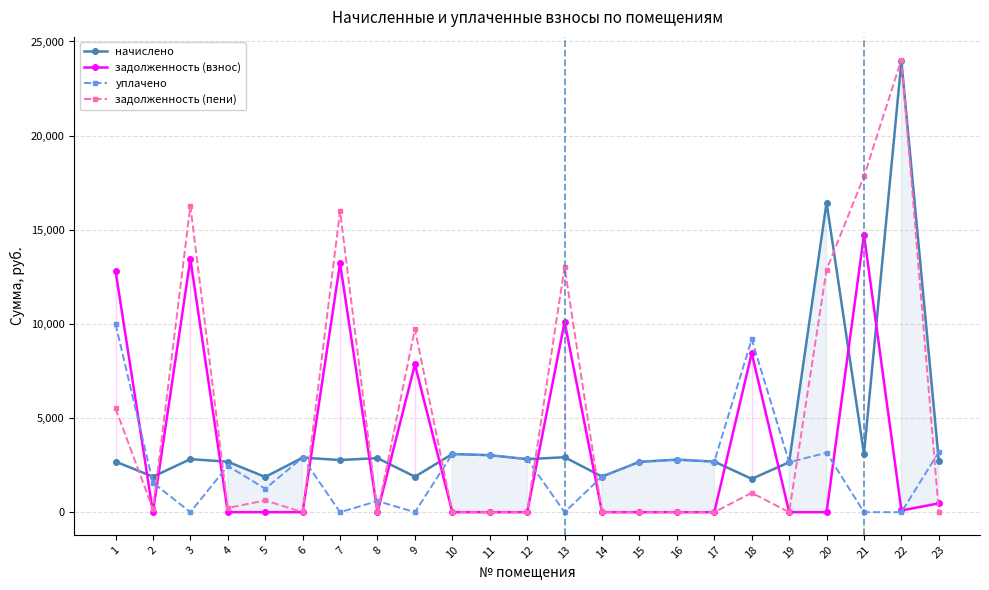

Reading right to left, list all the values displayed in this chart.

начислено: 2731.6	23952.4	3089.0	16442.3	2652.8	1769.0	2687.6	2789.6	2674.0	1891.6	2918.9	2816.9	3027.8	3089.0	1884.7	2871.2	2769.2	2898.5	1871.2	2680.8	2816.9	1884.7	2687.6
задолженность (взнос): 468.3	90.3	14747.8	0.0	0.0	8445.8	0.1	0.0	0.0	0.0	10100.3	0.0	0.0	0.0	7845.8	0.0	13221.0	0.0	0.0	0.0	13448.4	0.0	12831.2
уплачено: 3200.3	0.0	0.0	3157.0	2653.0	9185.7	2688.0	2789.0	2673.0	1891.0	0.0	2816.8	3027.5	3089.0	0.0	590.0	0.0	2897.6	1247.0	2458.0	0.0	1570.7	10000.0
задолженность (пени): 0.0	24042.7	17836.8	12881.4	0.0	1029.2	0.0	0.7	0.0	0.0	13019.2	0.1	0.0	0.0	9730.5	0.1	15990.2	0.8	623.6	222.8	16265.3	157.1	5518.9